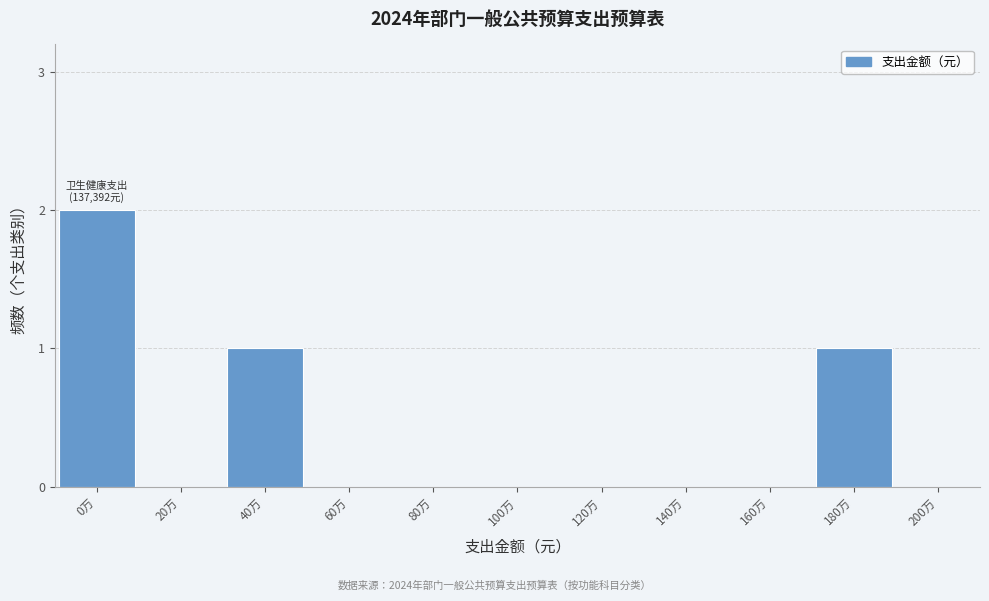

Reading right to left, transcribe all the data shown in this chart.

200万=0	180万=1	160万=0	140万=0	120万=0	100万=0	80万=0	60万=0	40万=1	20万=0	0万=2